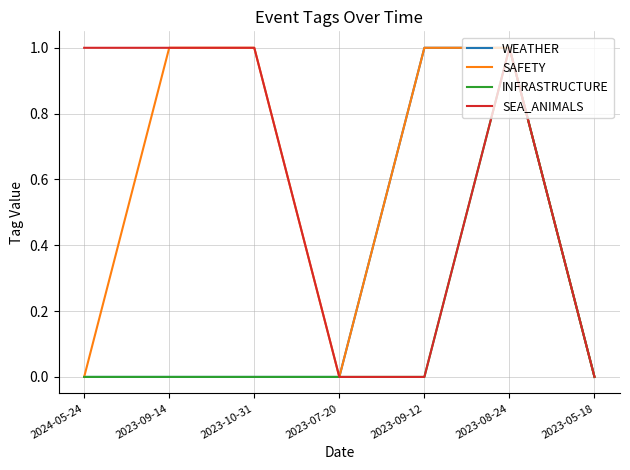

The value of SAFETY at 2023-10-31 is 1. True or false?

True